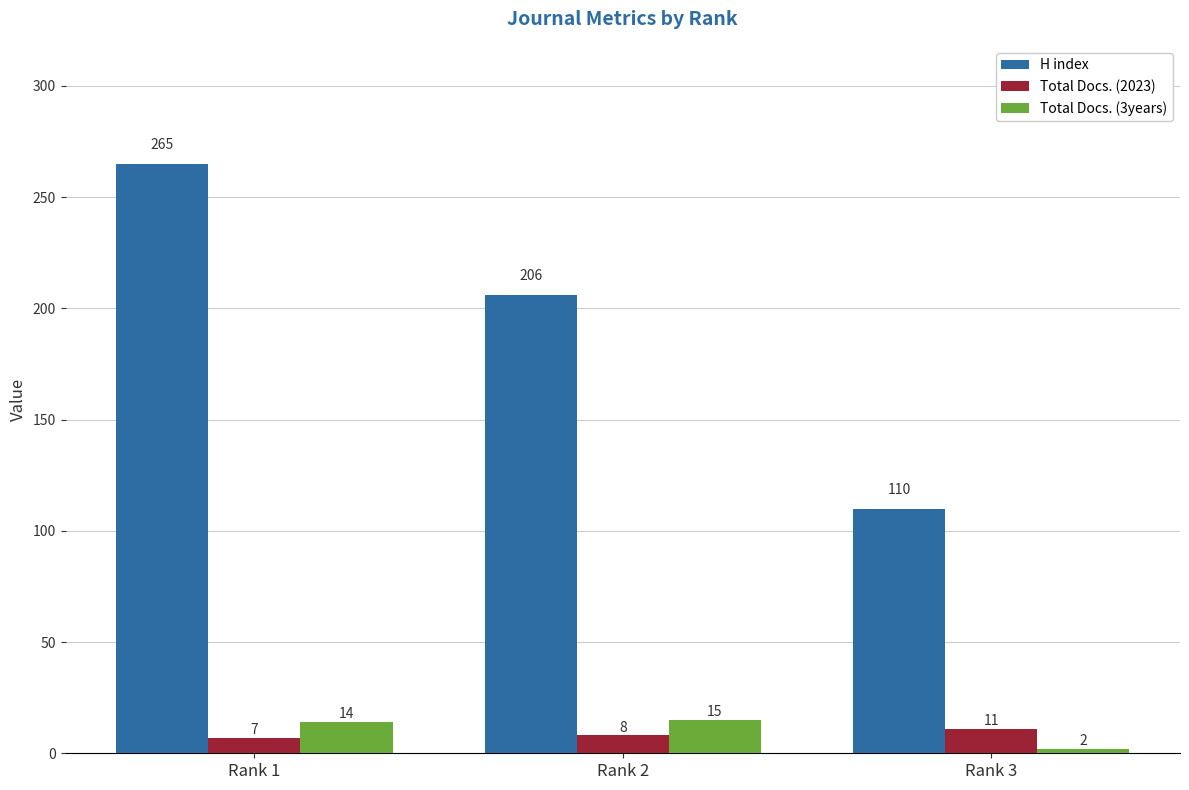

What are all the series names shown in the legend?

H index, Total Docs. (2023), Total Docs. (3years)